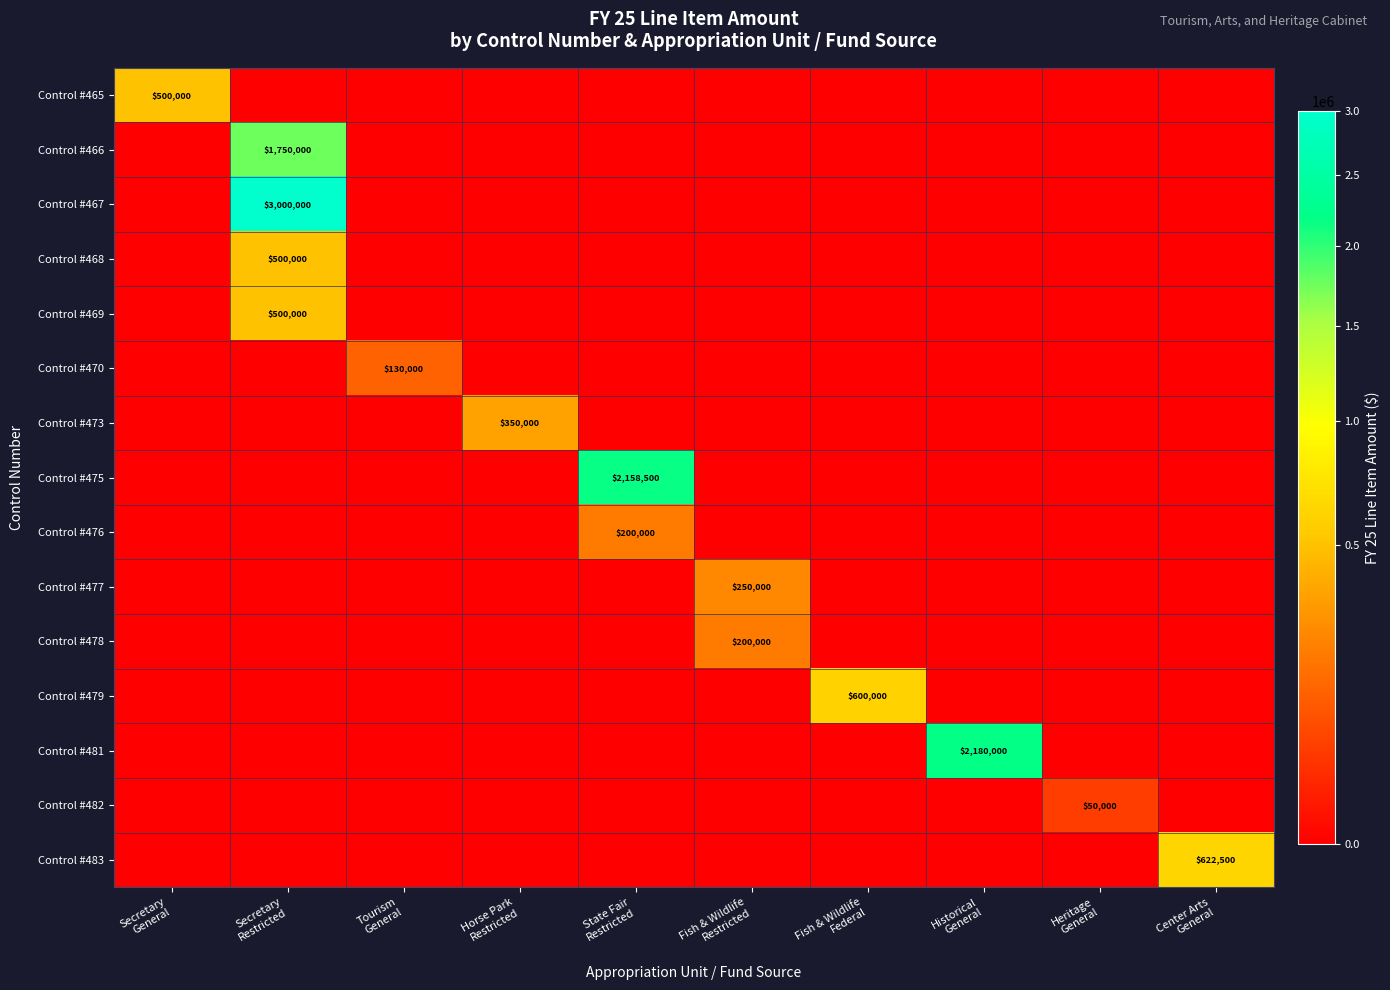

What is the difference between the highest and lowest values at Secretary
Restricted?

3000000